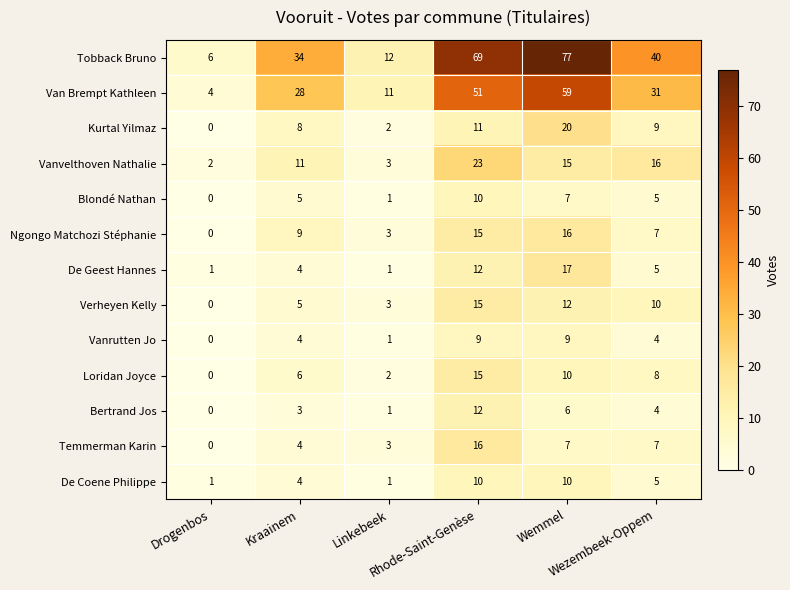

At how many categories does at least one series exceed 37?

3